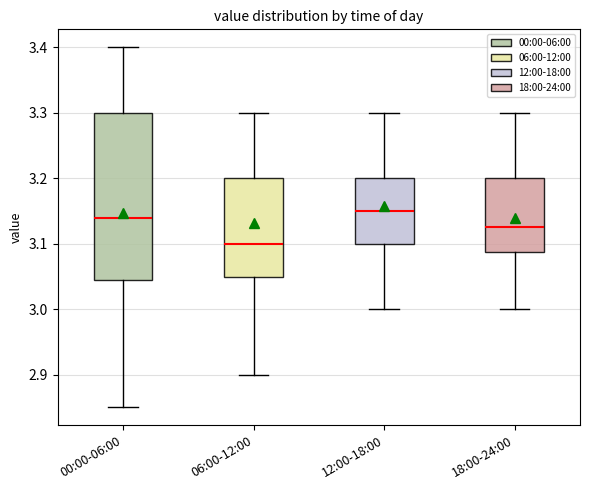

Where does the lower whisker of the box for 06:00-12:00 end on the y-axis? The values are not printed on the chart, so give them approximately, as read against the axis.

2.90